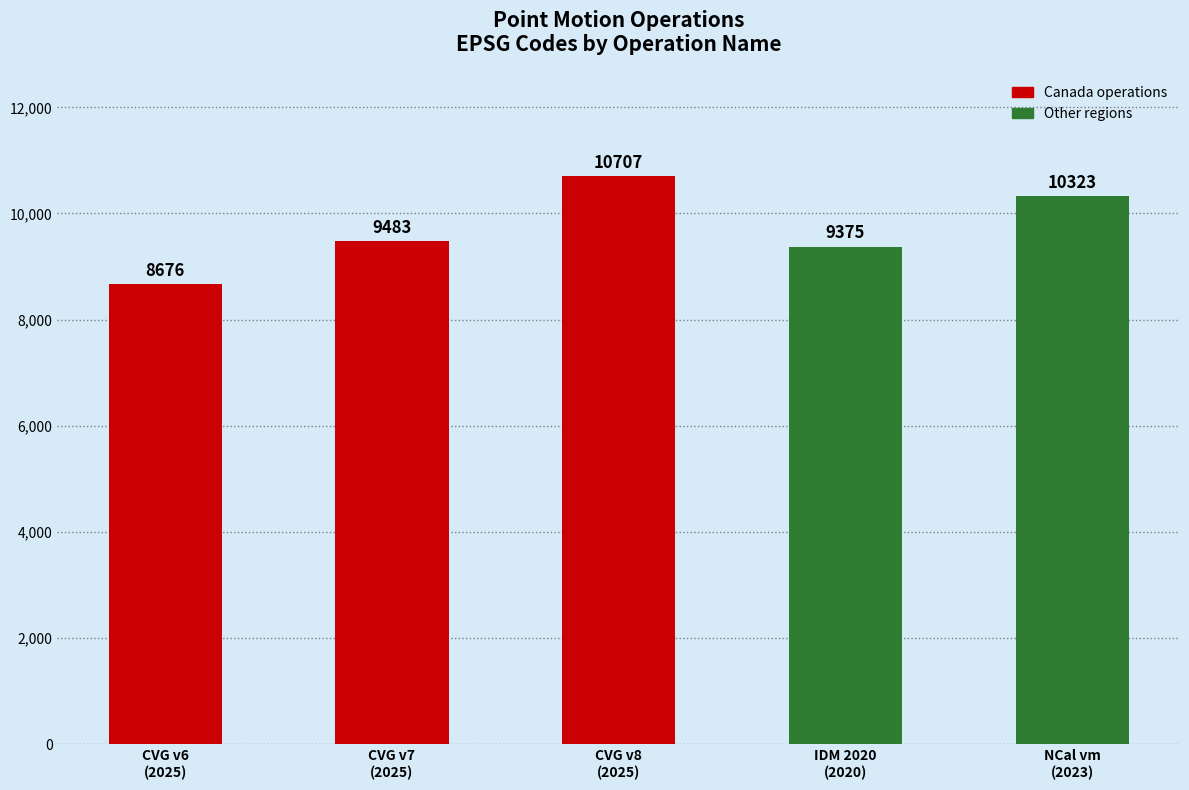

What is the difference between the maximum and second lowest values?

1332